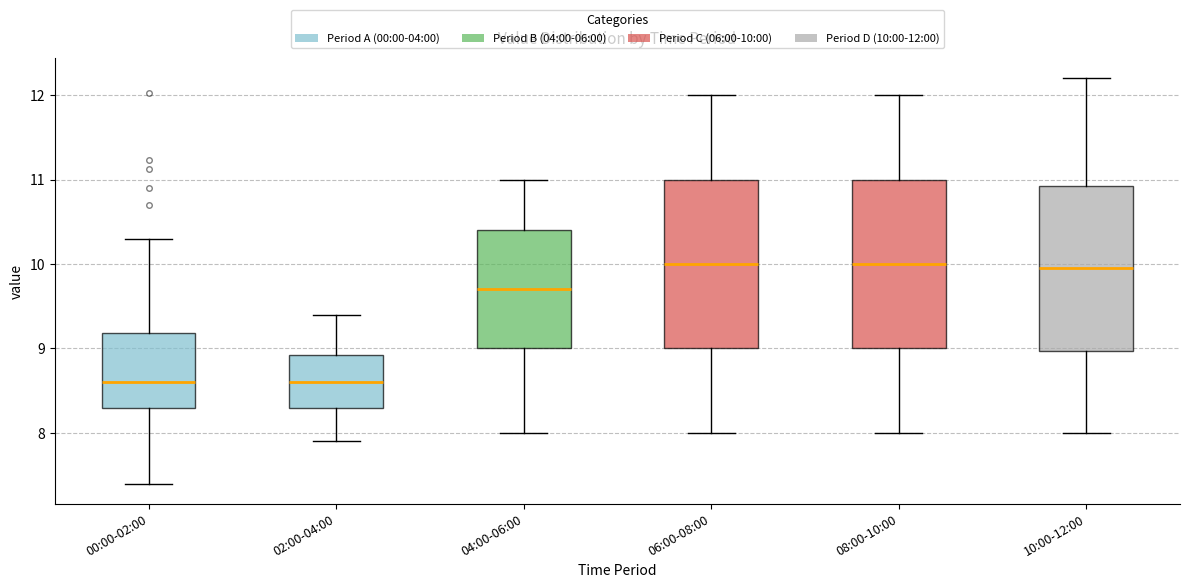

Reading left to right, read every box against the y-axis: the position of its median line, the range the box covers, and the ends of its whiskers. The values are not printed on the chart, so give them approximately, as read against the axis.

00:00-02:00: median 8.6, box 8.3 to 9.2, whiskers 7.4 to 10.3
02:00-04:00: median 8.6, box 8.3 to 8.9, whiskers 7.9 to 9.4
04:00-06:00: median 9.7, box 9.0 to 10.4, whiskers 8.0 to 11.0
06:00-08:00: median 10.0, box 9.0 to 11.0, whiskers 8.0 to 12.0
08:00-10:00: median 10.0, box 9.0 to 11.0, whiskers 8.0 to 12.0
10:00-12:00: median 10.0, box 9.0 to 10.9, whiskers 8.0 to 12.2